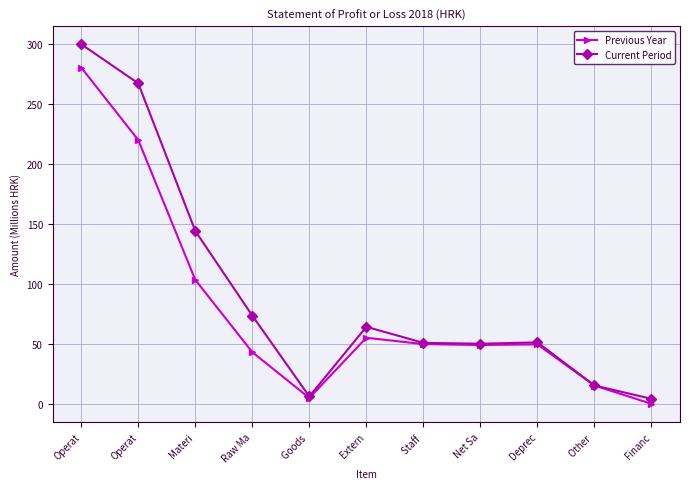

What are all the series names shown in the legend?

Previous Year, Current Period